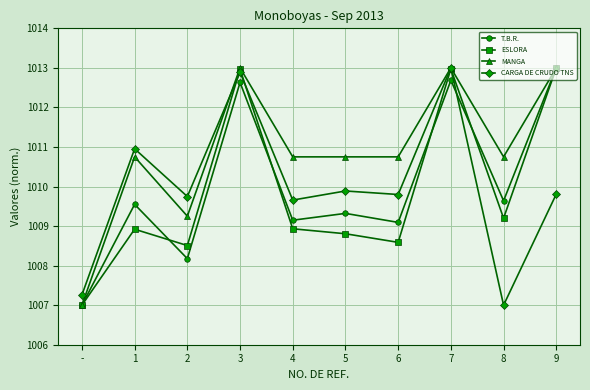

What is the difference between the maximum and minimum values in the MANGA series?

6.0